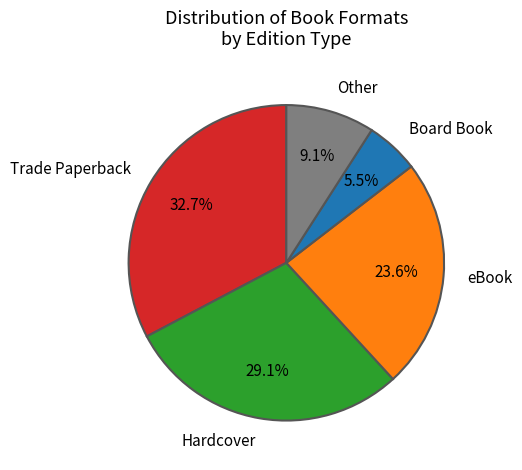

Rank the categories by value from lowest to highest.

Board Book, Other, eBook, Hardcover, Trade Paperback